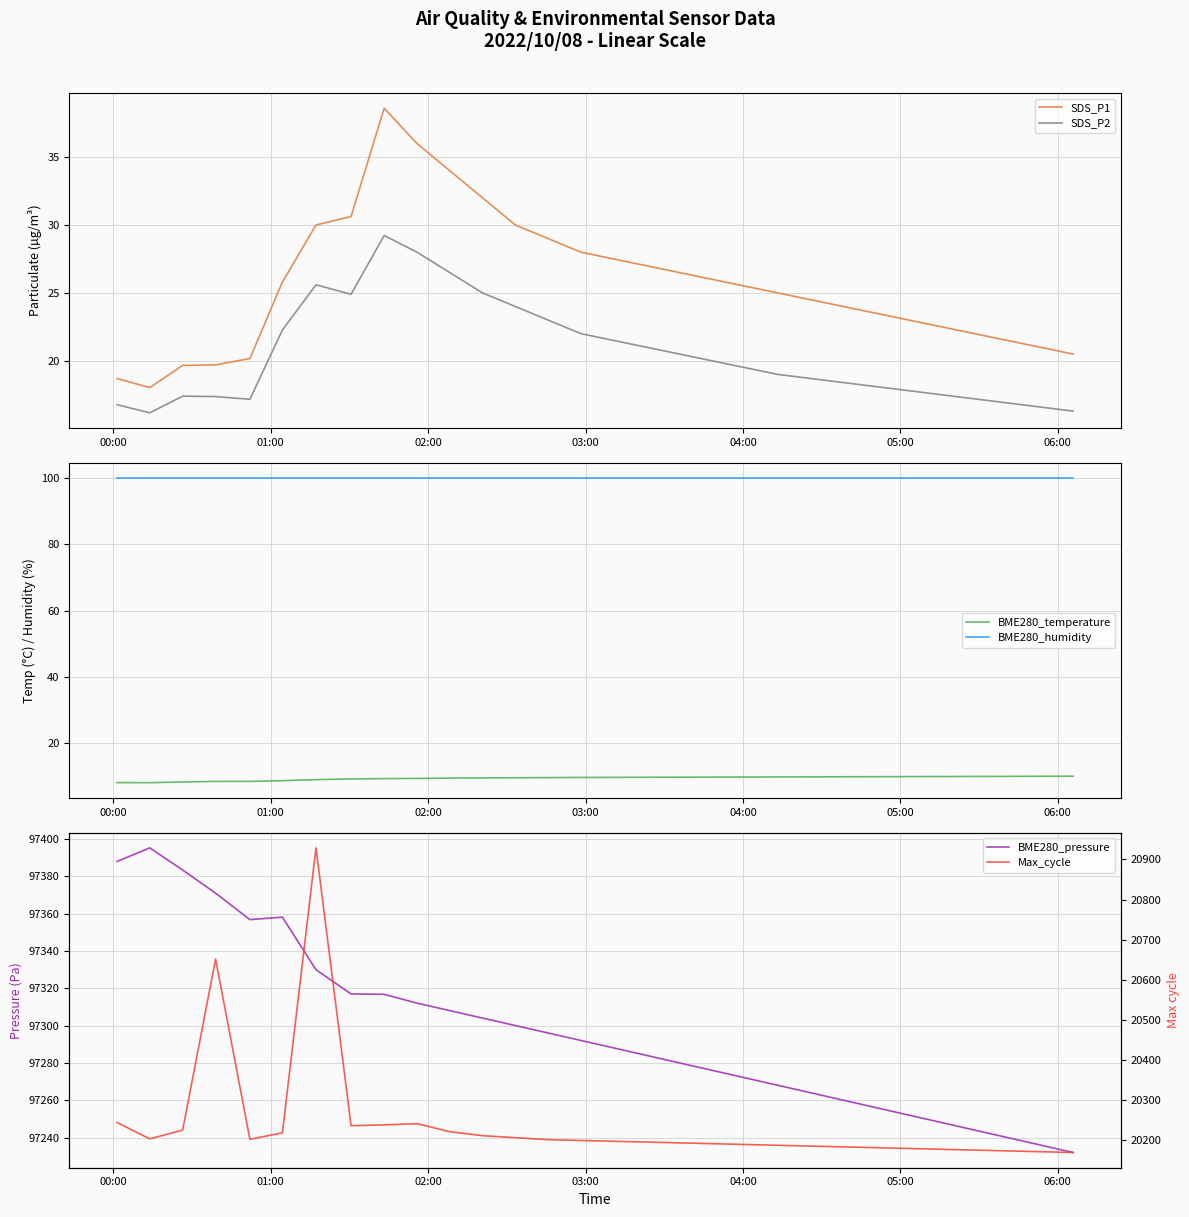

What is the highest value of the BME280_temperature series?

10.1